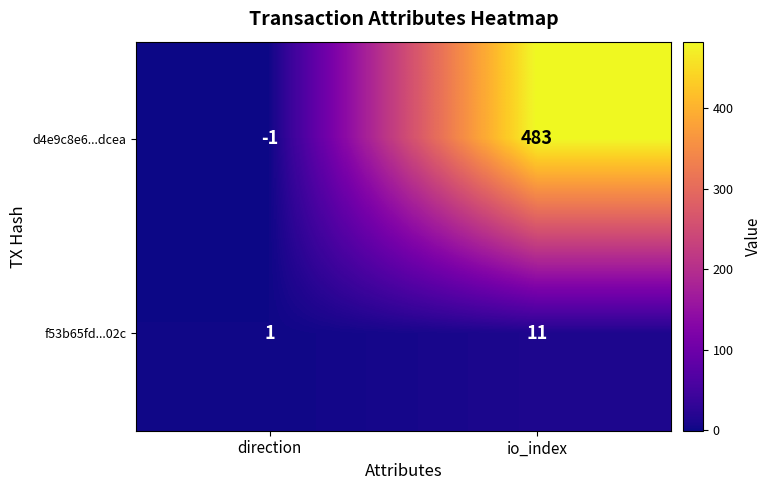

How many values in d4e9c8e6...dcea are above zero?

1